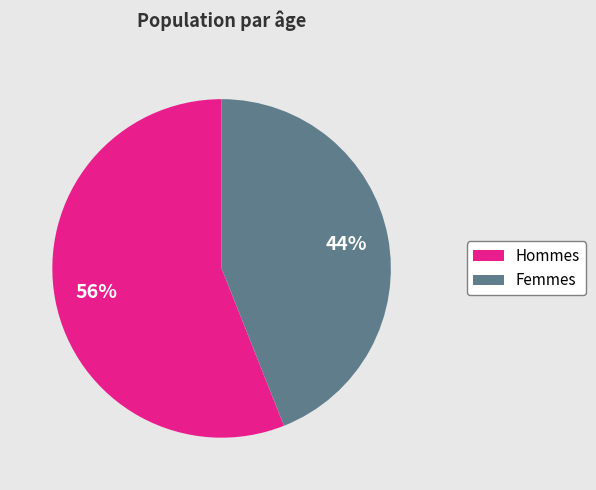

Does any single category account for the majority?

Yes